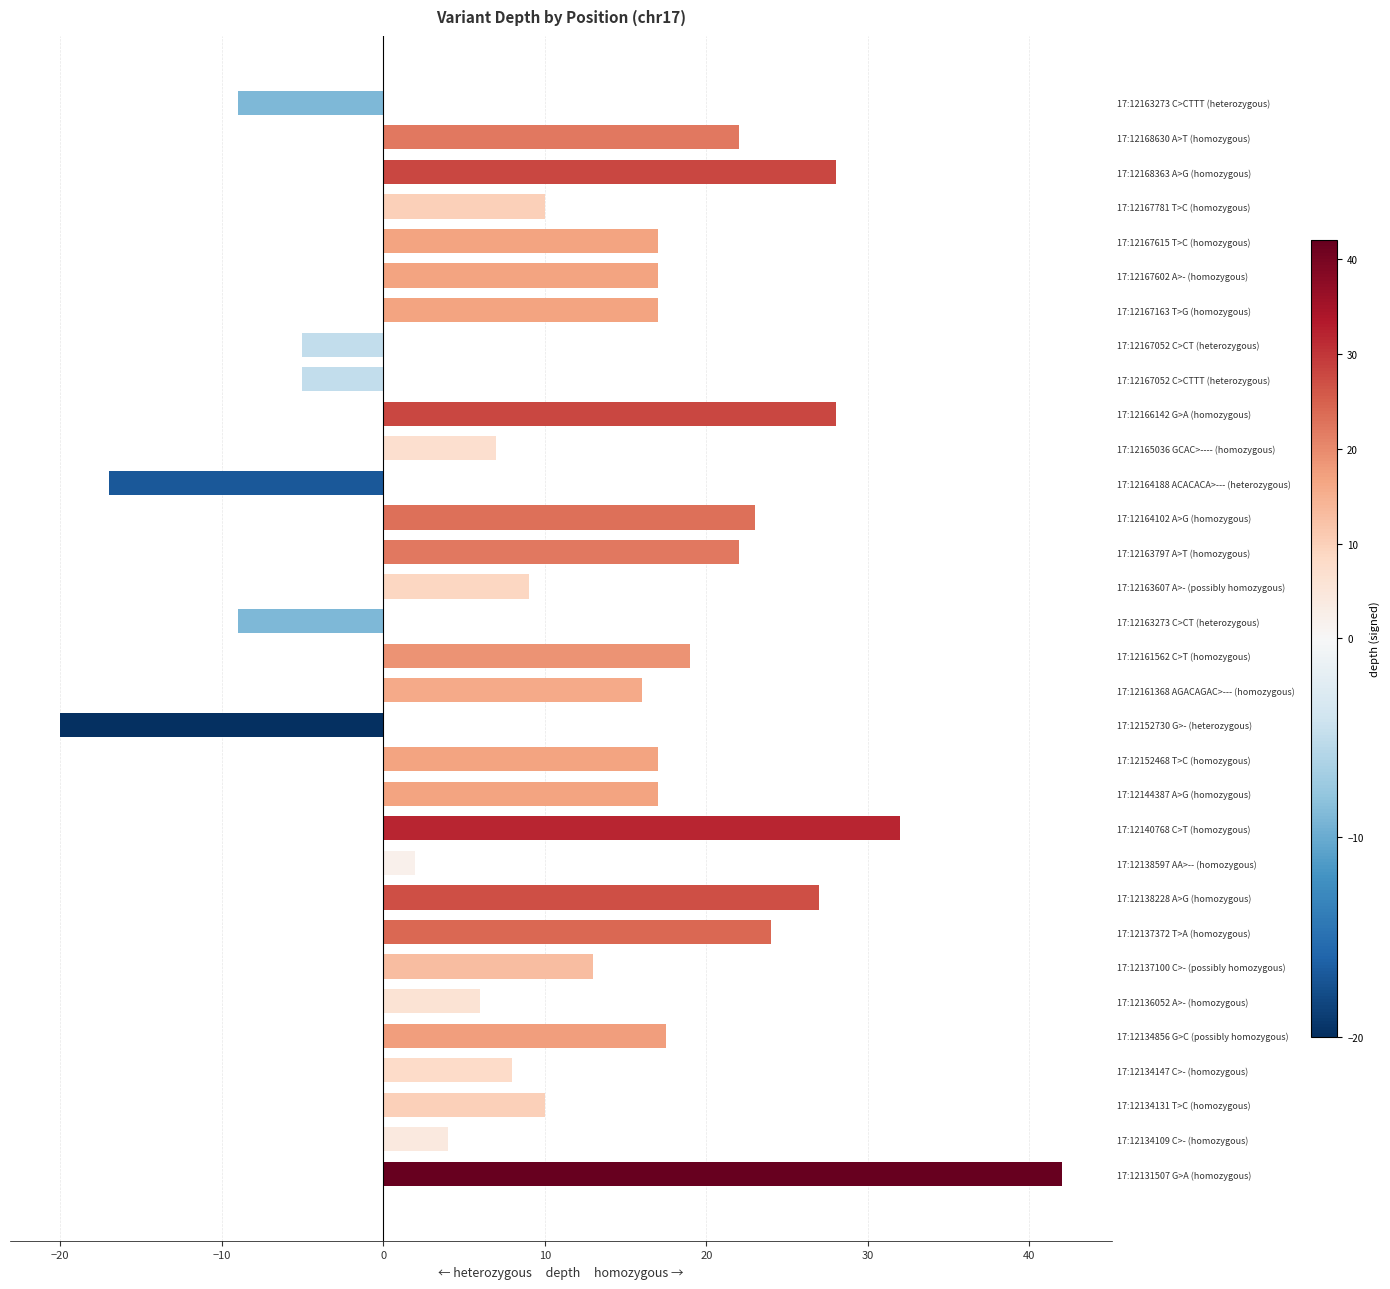

Are the bars horizontal?

Yes